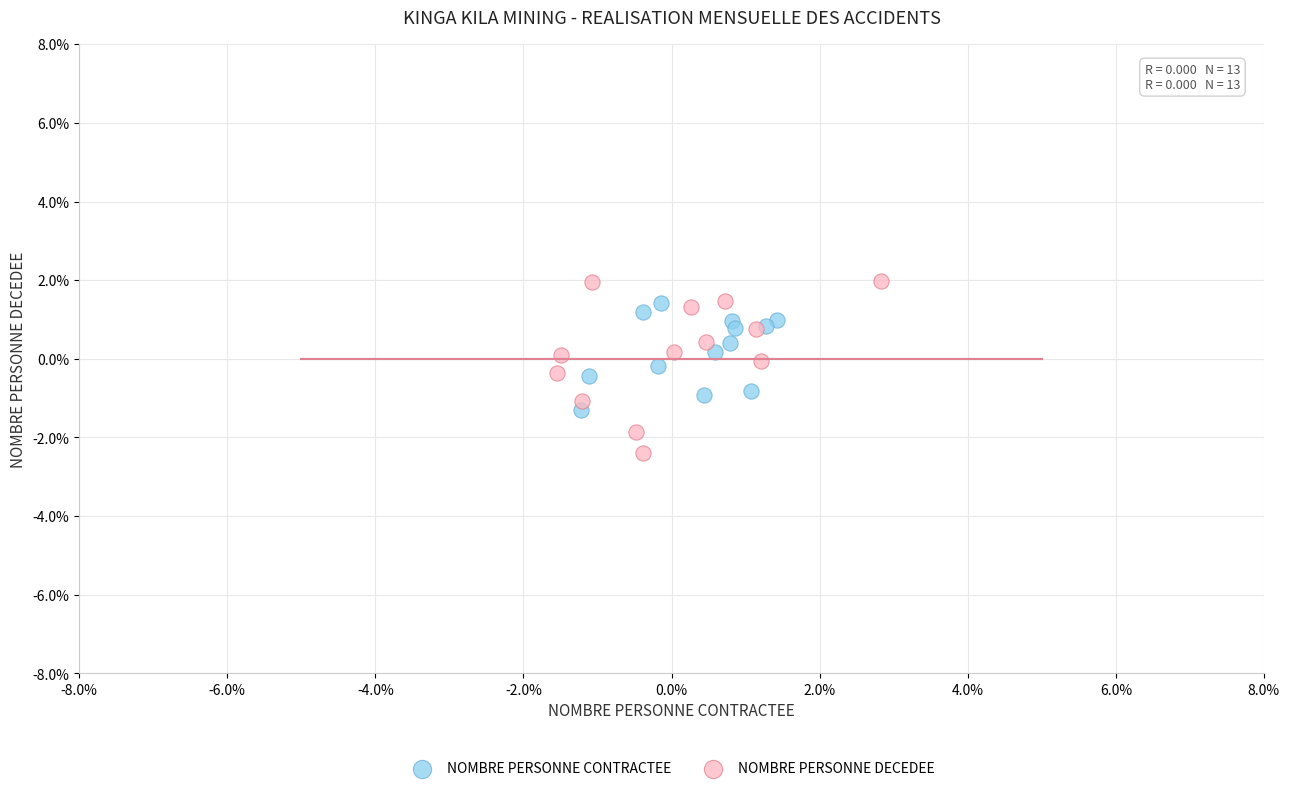

Which series has the widest spread of Y values?

NOMBRE PERSONNE DECEDEE